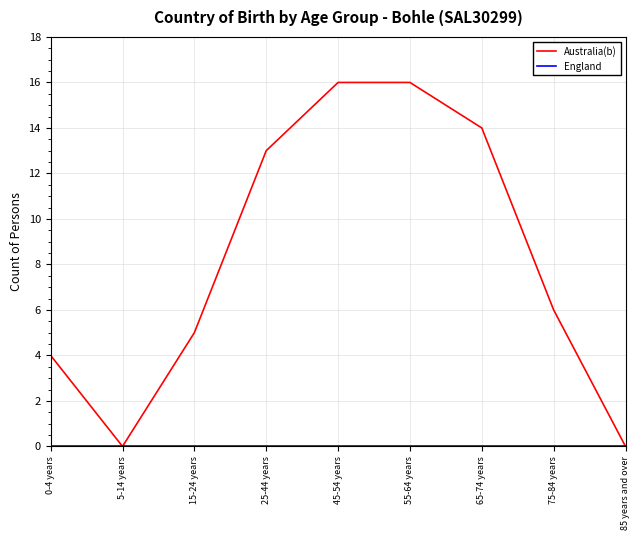

At which label is Australia(b) closest to 8?

75-84 years